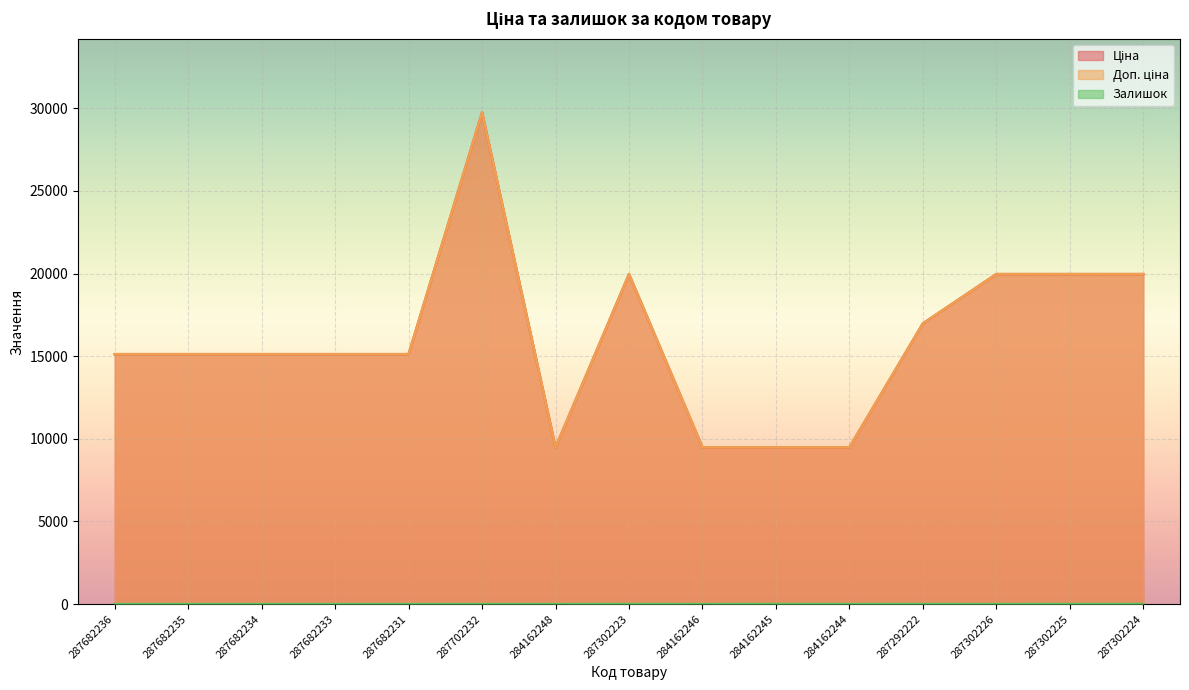

Where does the Доп. ціна series first go above 15120?

287702232